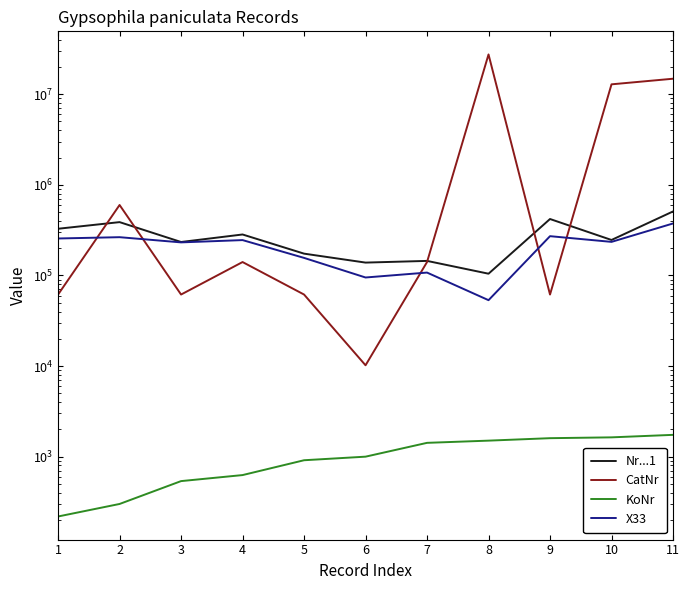

Which series changed the most between 3 and 8?

CatNr